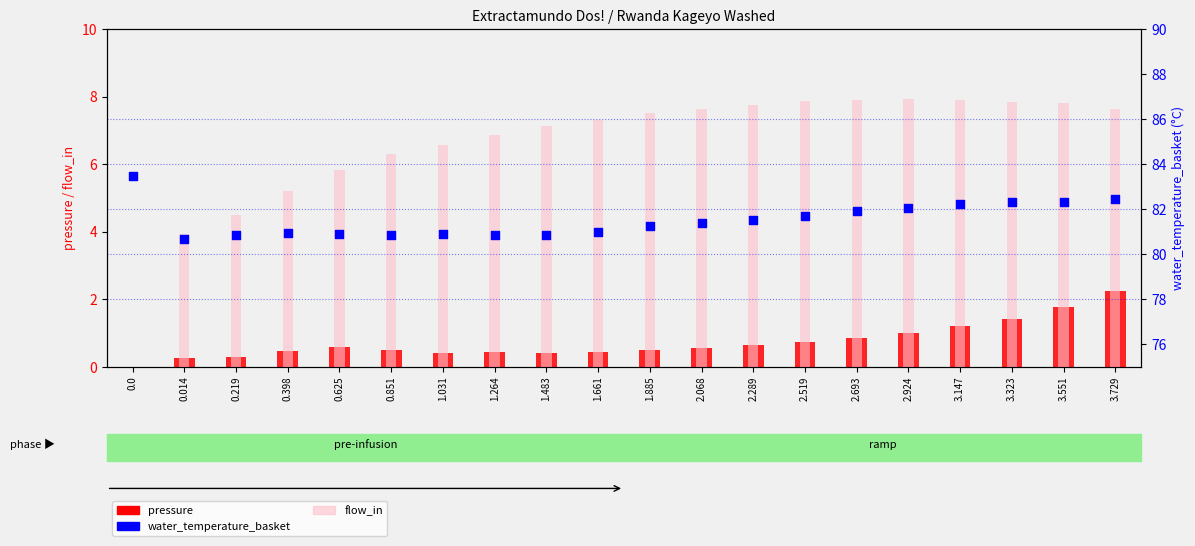

What is the total value across all series at 1.483?

88.4